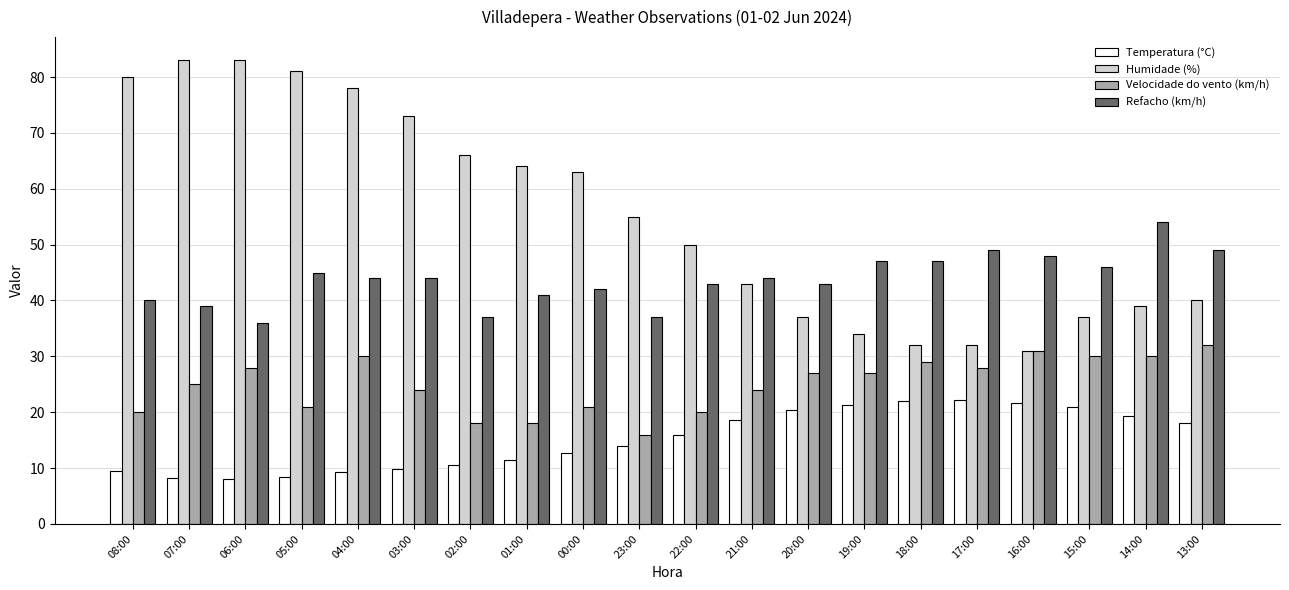

Are the bars grouped side by side (vs. stacked)?

Yes